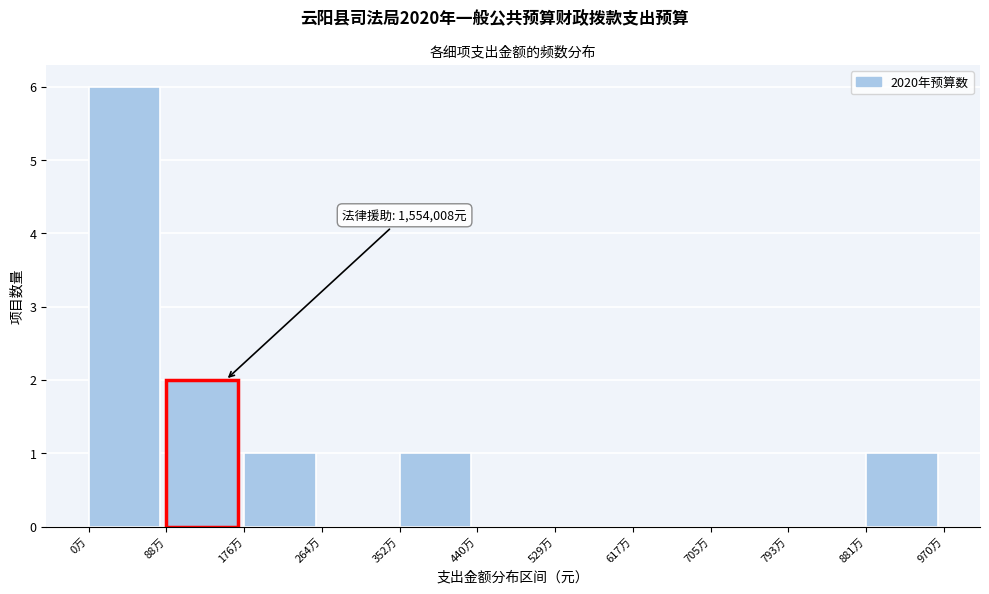

Reading left to right, extract all data points from this chart.

0万=6	88万=2	176万=1	264万=0	352万=1	440万=0	529万=0	617万=0	705万=0	793万=0	881万=1